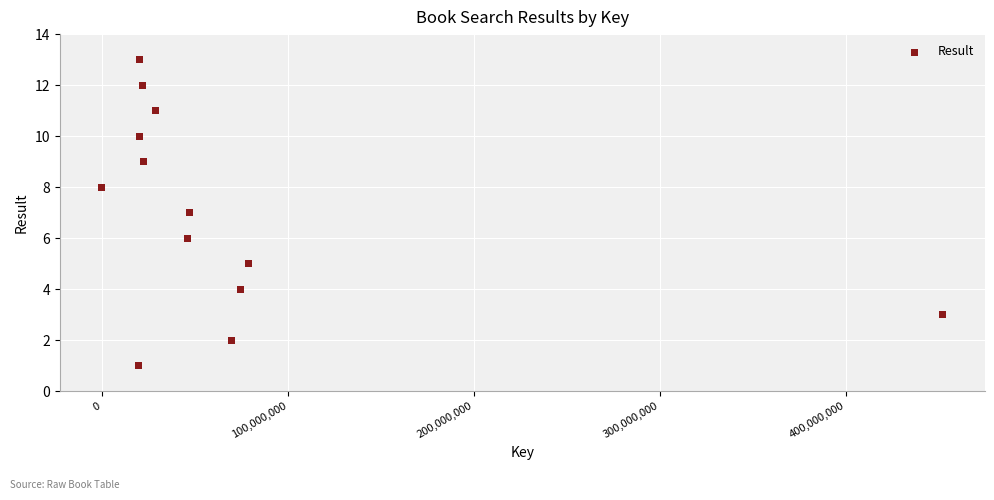

What is the range of Y values (max minus min)?

12